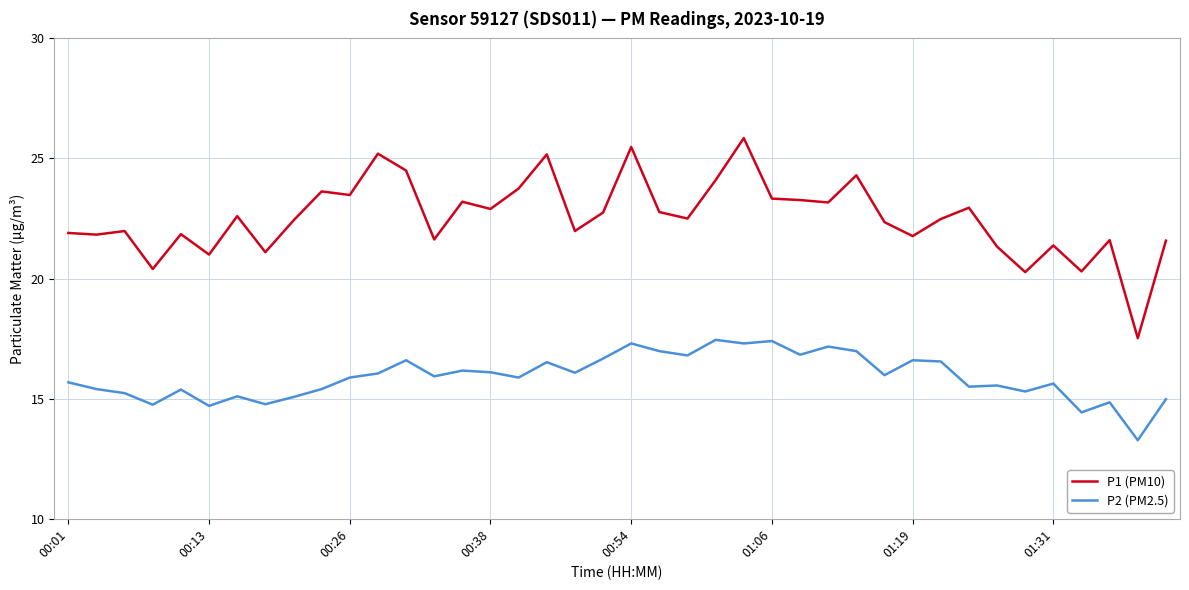

What is the difference between the maximum and minimum values in the P1 (PM10) series?

8.3